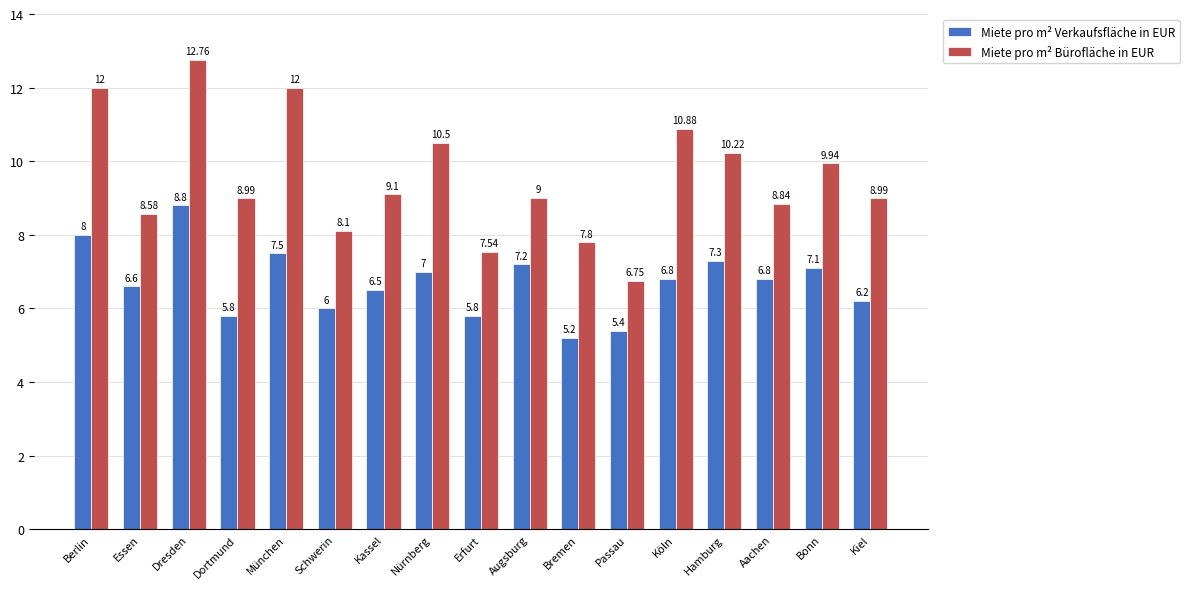

What is the label of the 17th bar from the left?

Kiel